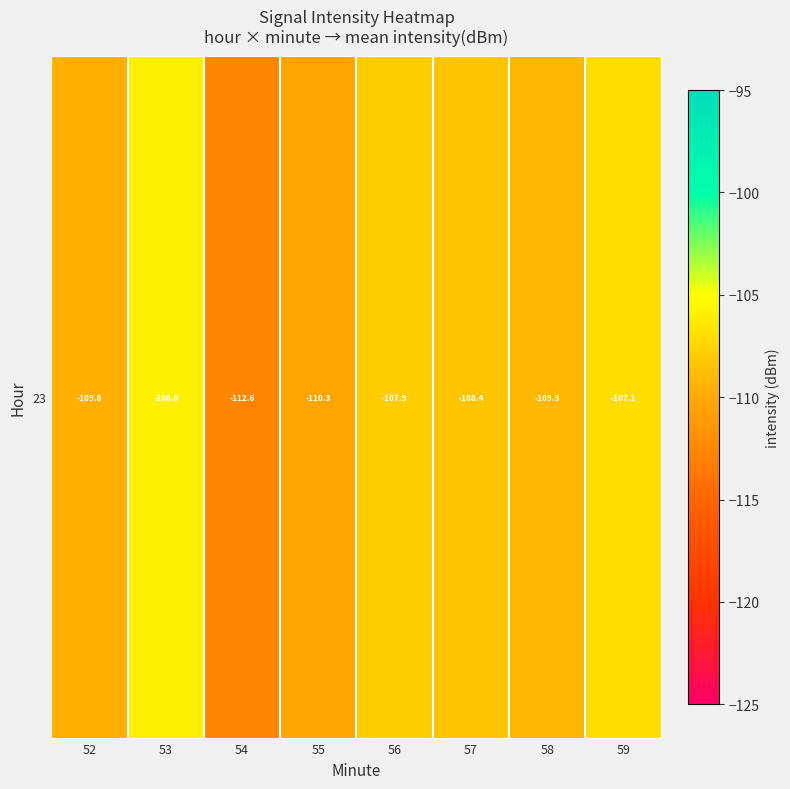

Count the number of data series in this chart.

1